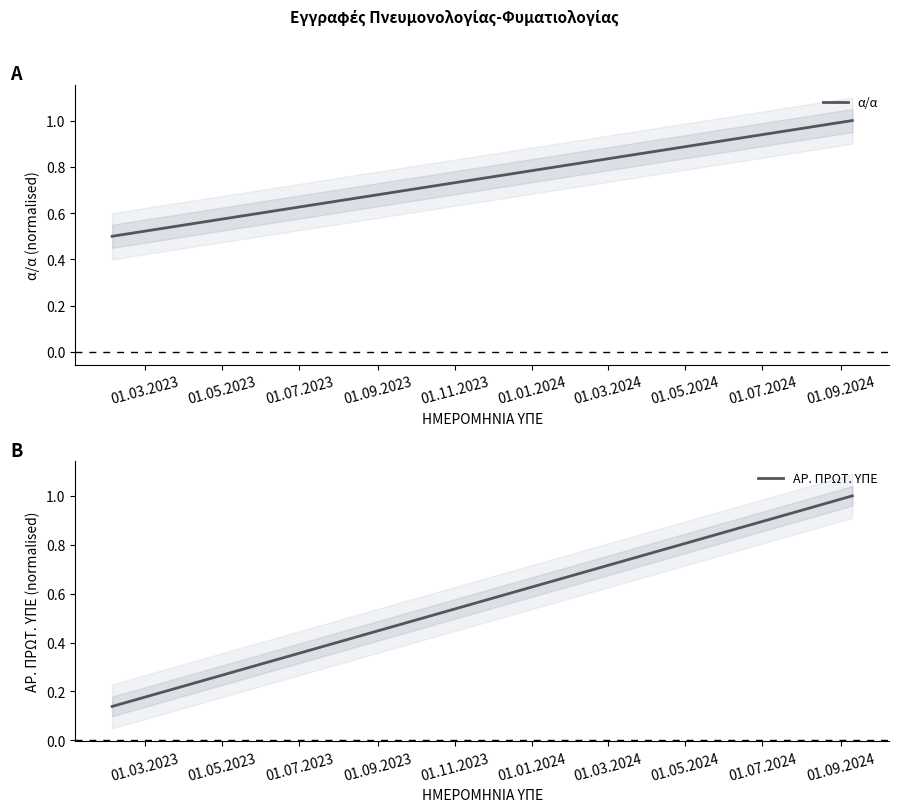

What is the smallest value displayed?

0.1